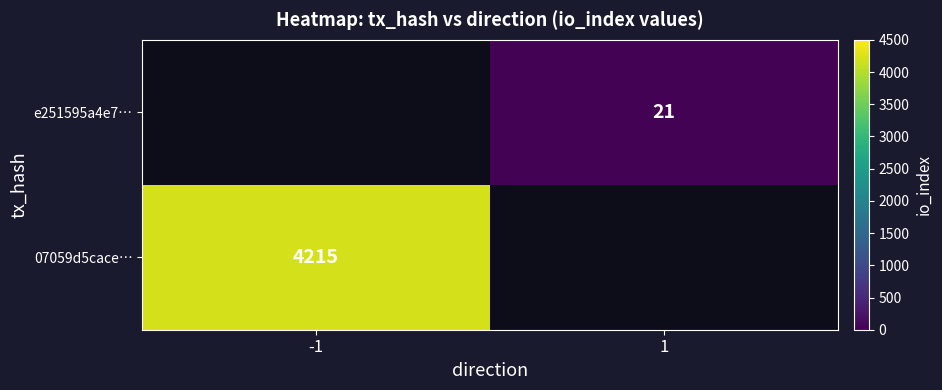

True or false: e251595a4e7… has a value of 9 at 1.

False